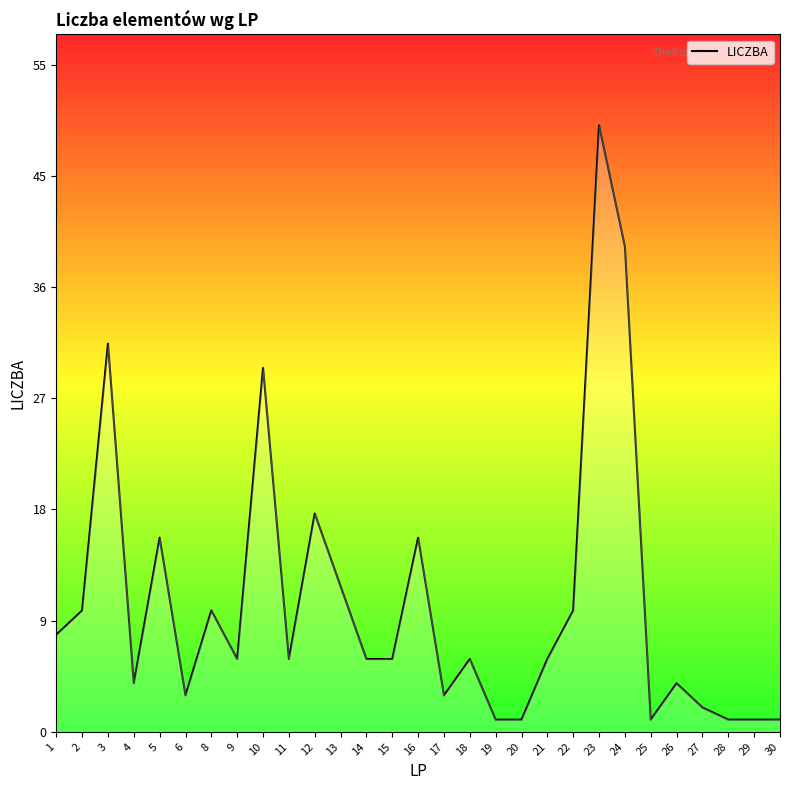

Reading left to right, list all the values displayed in this chart.

8	10	32	4	16	3	10	6	30	6	18	12	6	6	16	3	6	1	1	6	10	50	40	1	4	2	1	1	1